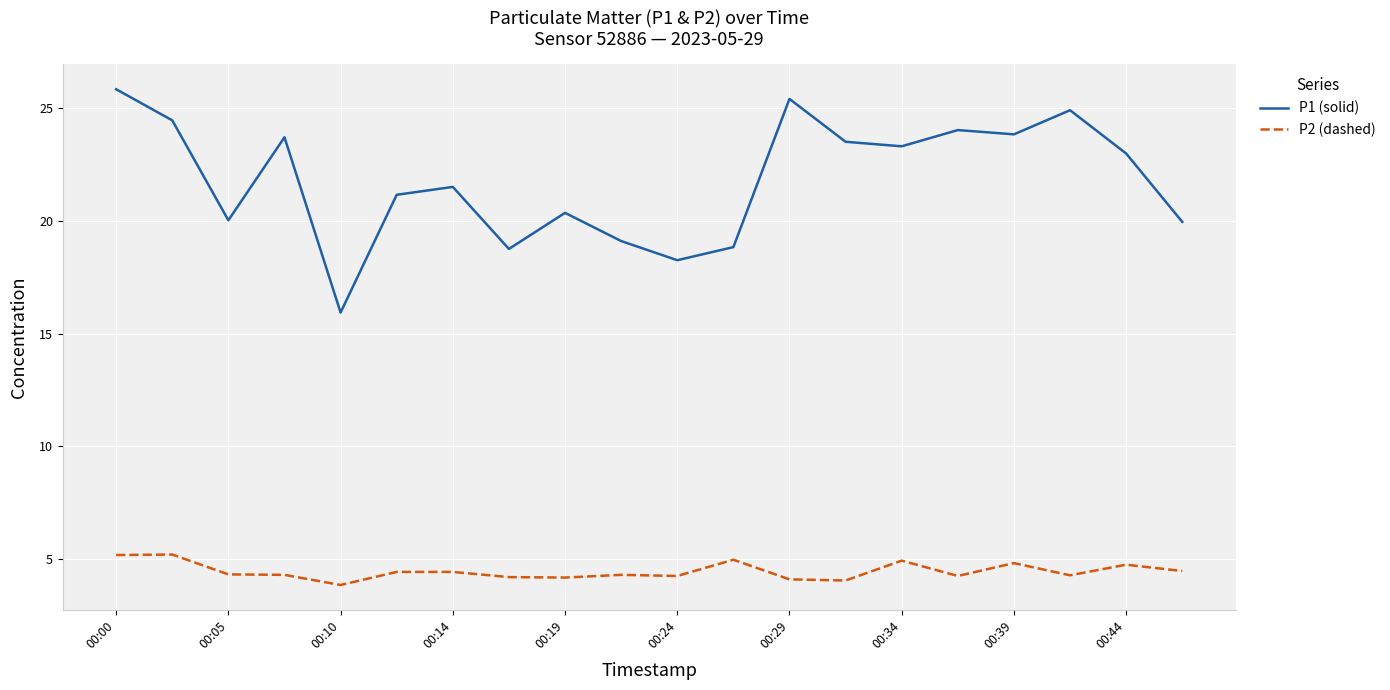

True or false: P1 (solid) and P2 (dashed) intersect in this chart.

False